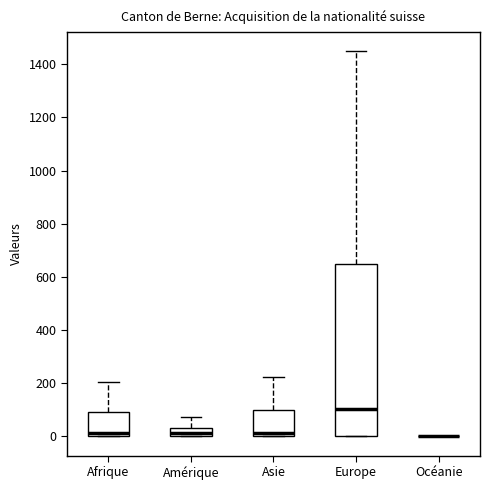

Reading left to right, transcribe this box plot: for each box, give where its median line is, the range the box spans, and where its two whiskers end, as read against the y-axis. The values are not printed on the chart, so give them approximately, as read against the axis.

Afrique: median 20, box 0 to 100, whiskers 0 to 200
Amérique: median 20, box 0 to 40, whiskers 0 to 80
Asie: median 20, box 0 to 100, whiskers 0 to 220
Europe: median 100, box 0 to 640, whiskers 0 to 1440
Océanie: box collapsed to a line at 0, whiskers 0 to 0